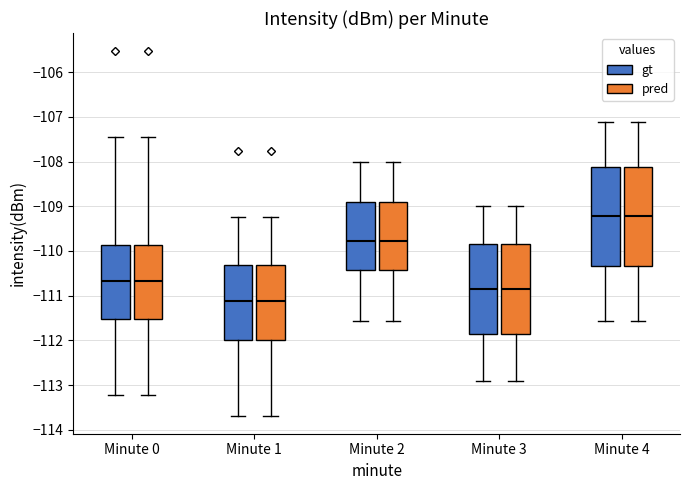

Reading left to right, read every box against the y-axis: the position of its median line, the range the box covers, and the ends of its whiskers. The values are not printed on the chart, so give them approximately, as read against the axis.

Minute 0 (gt): median -110.7, box -111.5 to -109.9, whiskers -113.2 to -107.5
Minute 0 (pred): median -110.7, box -111.5 to -109.9, whiskers -113.2 to -107.5
Minute 1 (gt): median -111.1, box -112.0 to -110.3, whiskers -113.7 to -109.2
Minute 1 (pred): median -111.1, box -112.0 to -110.3, whiskers -113.7 to -109.2
Minute 2 (gt): median -109.8, box -110.4 to -108.9, whiskers -111.6 to -108.0
Minute 2 (pred): median -109.8, box -110.4 to -108.9, whiskers -111.6 to -108.0
Minute 3 (gt): median -110.8, box -111.8 to -109.8, whiskers -112.9 to -109.0
Minute 3 (pred): median -110.8, box -111.8 to -109.8, whiskers -112.9 to -109.0
Minute 4 (gt): median -109.2, box -110.3 to -108.1, whiskers -111.6 to -107.1
Minute 4 (pred): median -109.2, box -110.3 to -108.1, whiskers -111.6 to -107.1